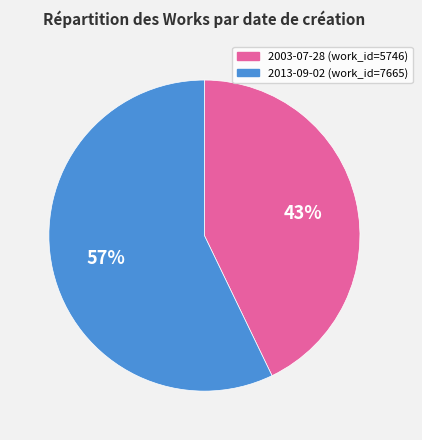

To the nearest percent, what is the average slice percentage?

50%